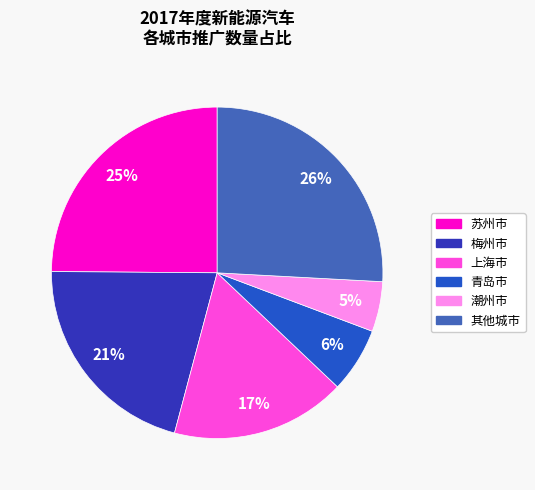

What is the largest slice in the pie chart?

其他城市